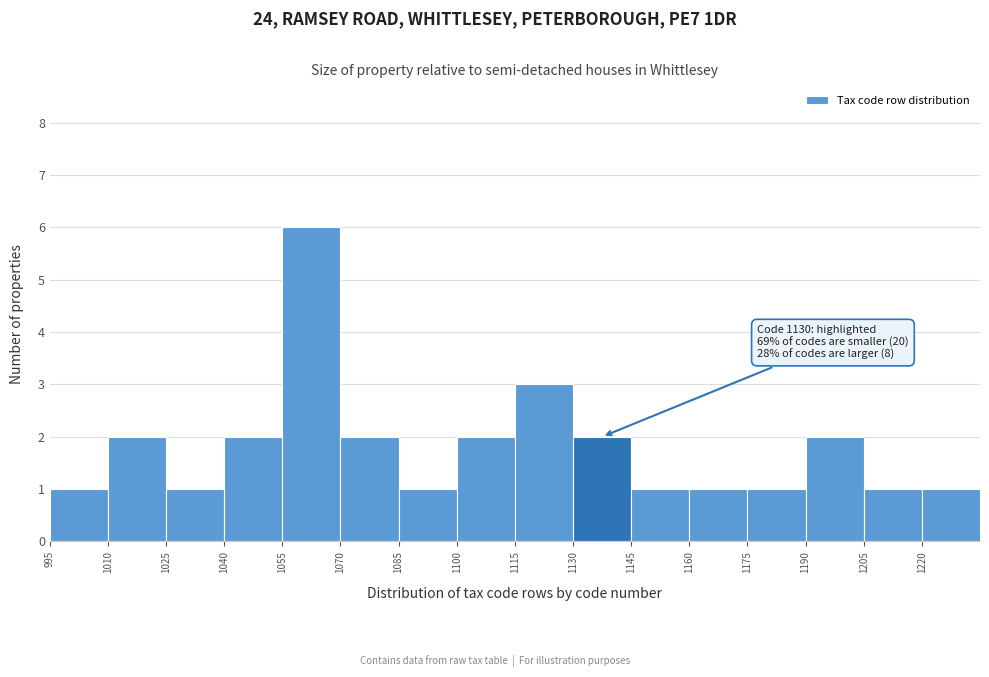

Which range on the x-axis has the tallest bar?

1055 to 1070